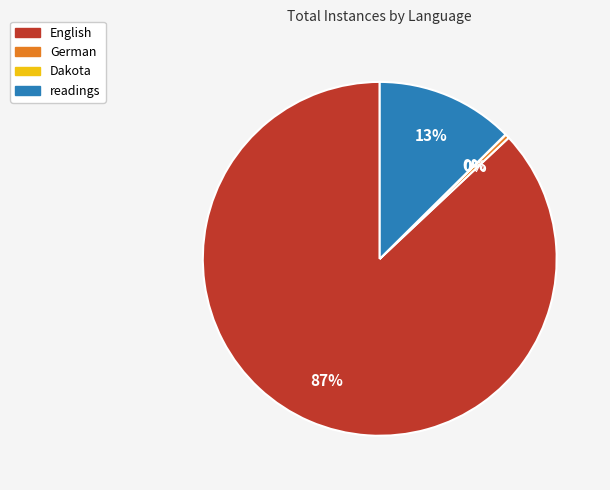

To the nearest percent, what portion does readings represent?

13%